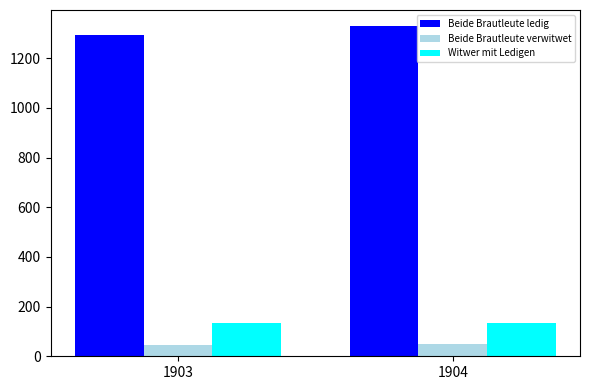

What is the maximum value for Beide Brautleute ledig?

1328